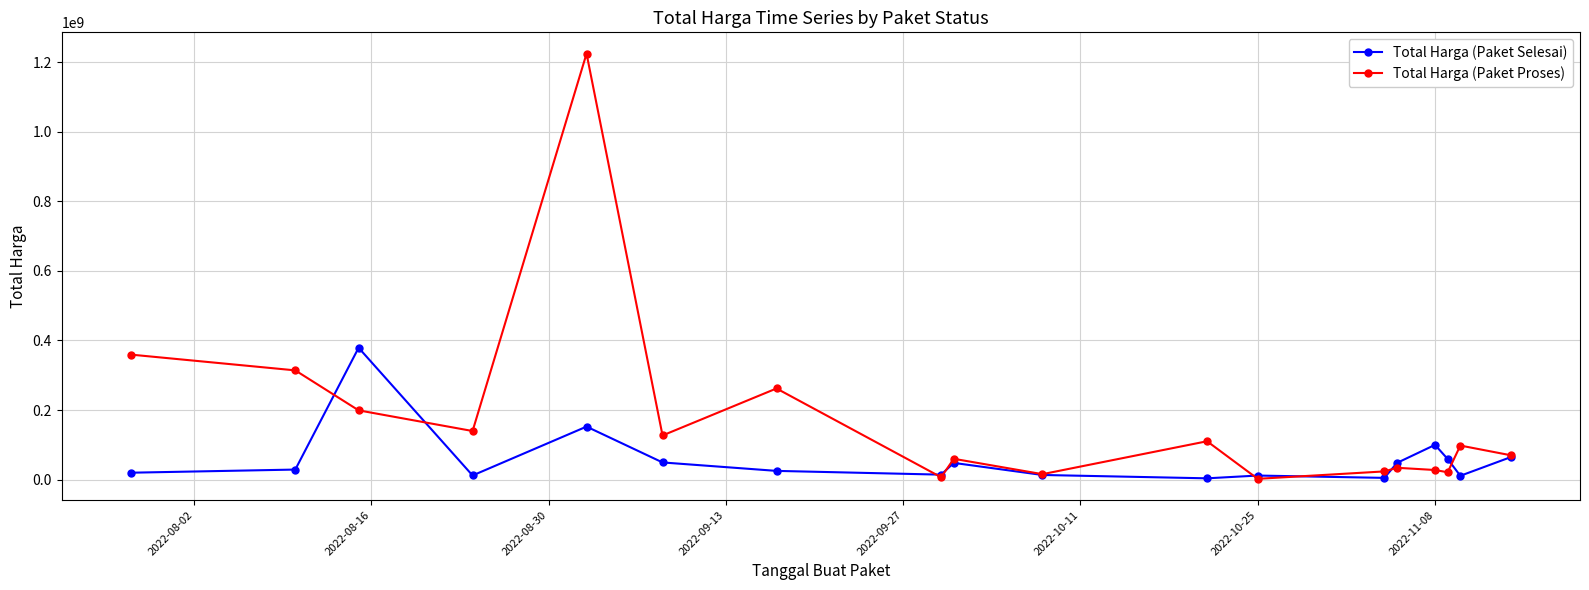

How many distinct data groups are displayed?

2